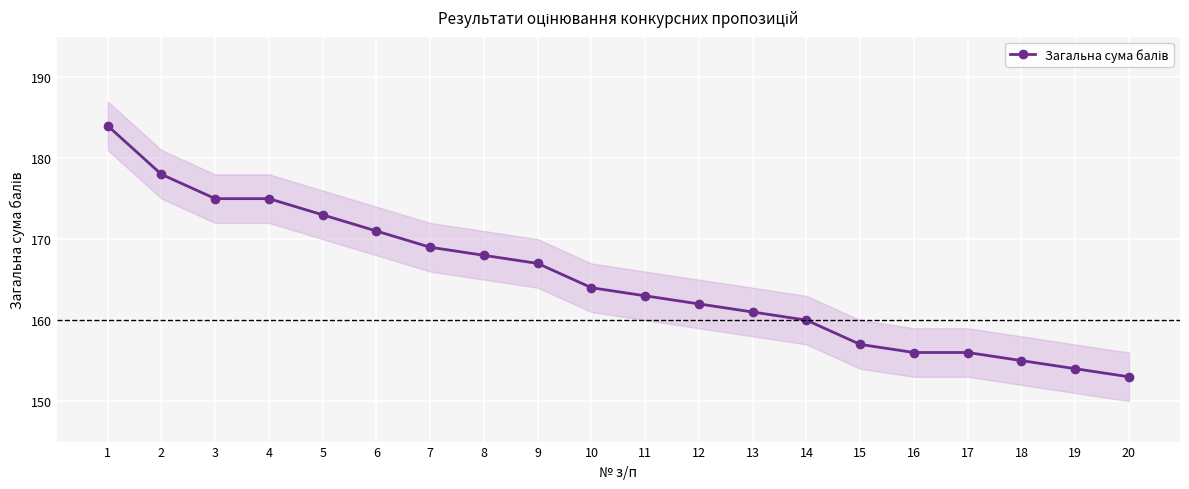

How many data points are above 164?

9